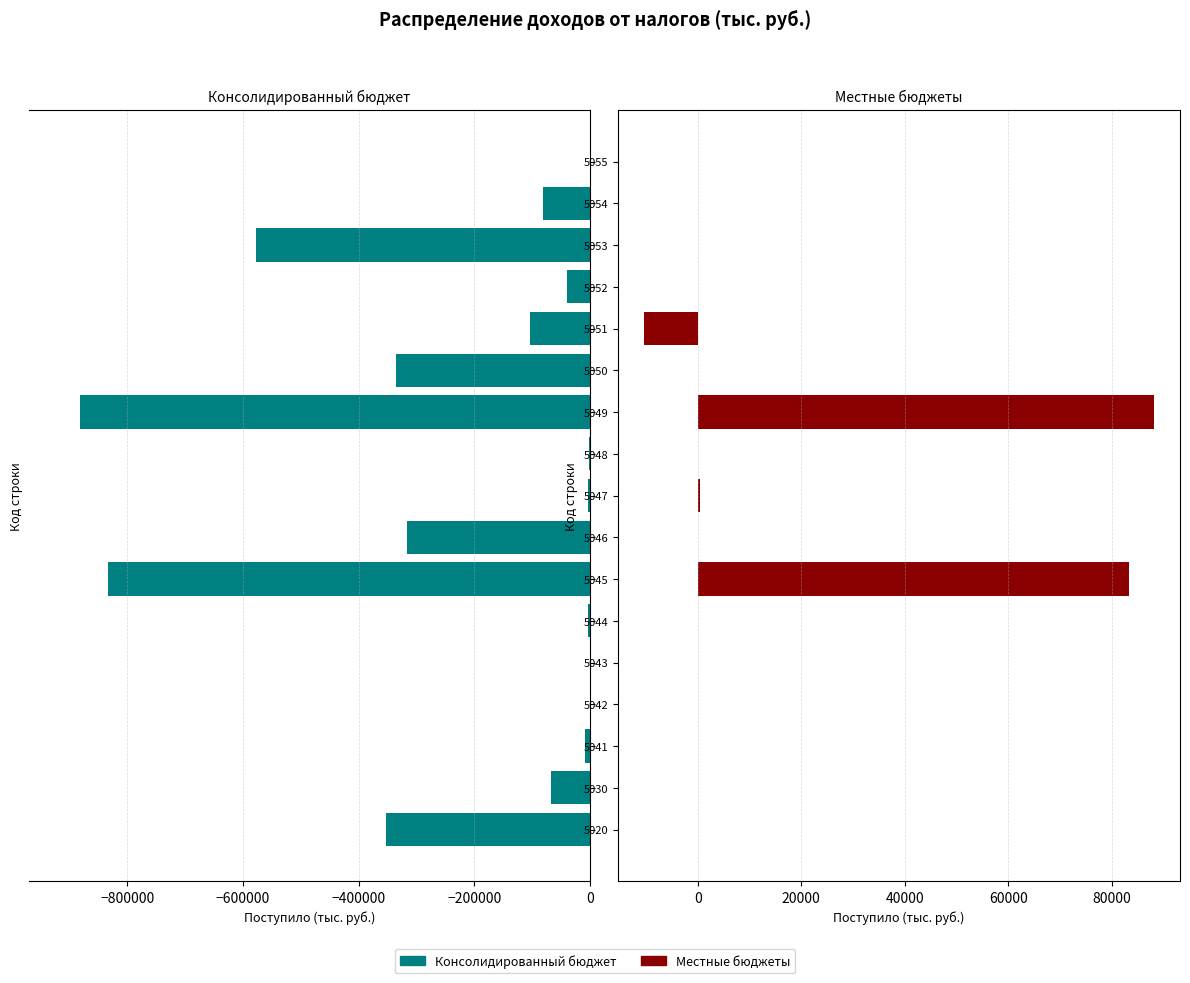

How many negative values does the Консолидированный бюджет series have?

16